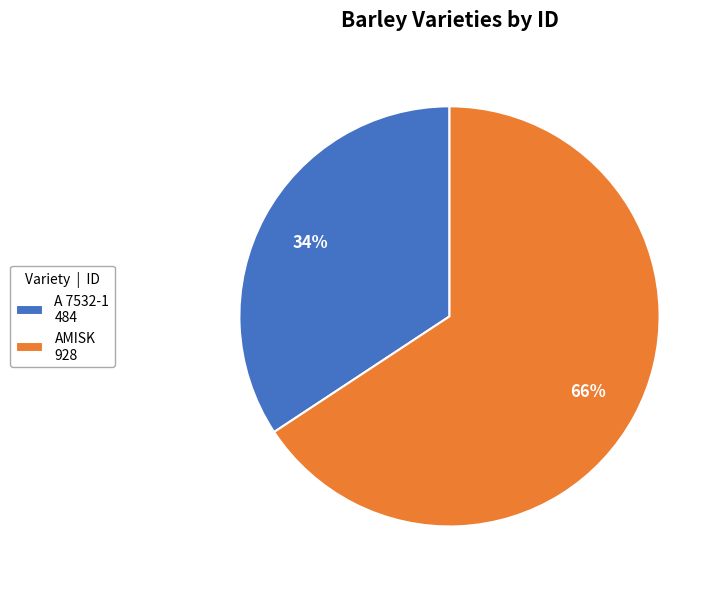

Is the sum of A 7532-1 484 and AMISK 928 greater than half?

Yes